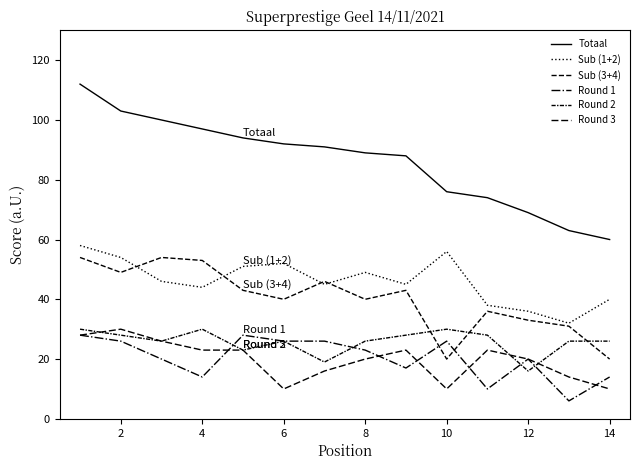

What is the sum of all Round 1 values?

284